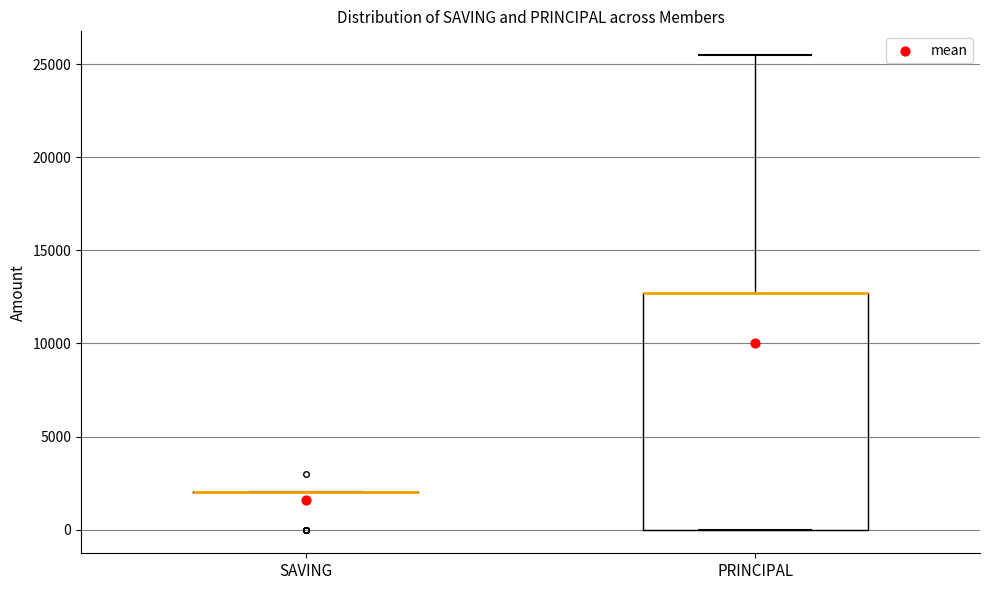

Where is the lower edge of the box for PRINCIPAL on the y-axis? The values are not printed on the chart, so give them approximately, as read against the axis.

0